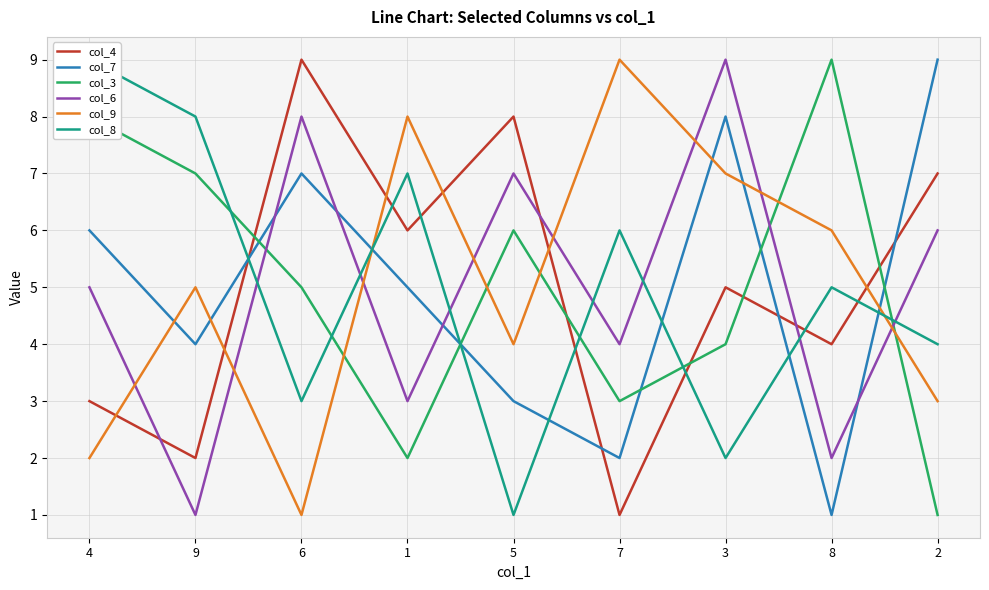

How many lines are shown in the chart?

6